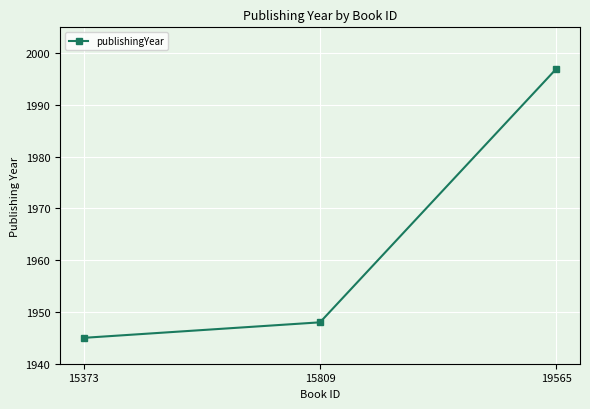

What is the sum of all values?

5890